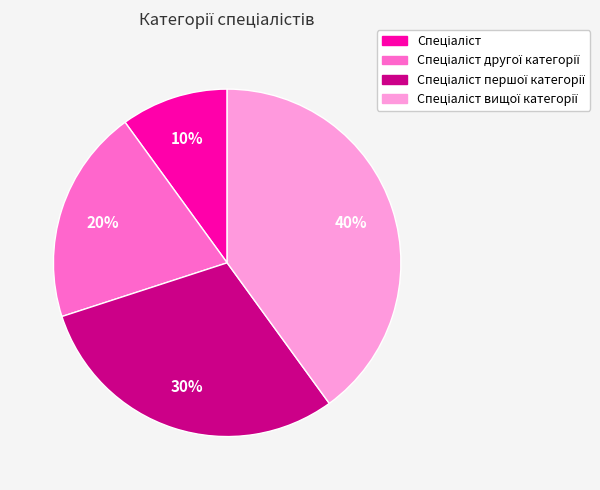

To the nearest percent, what is the average slice percentage?

25%